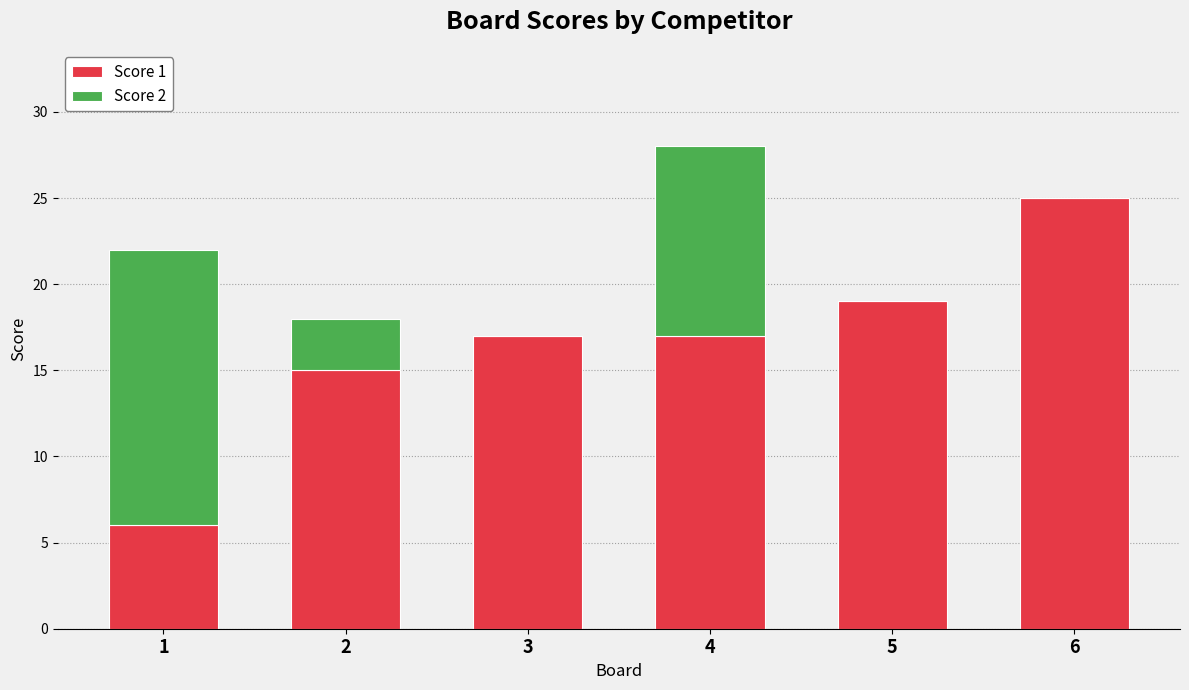

What is the highest value of the Score 1 series?

25